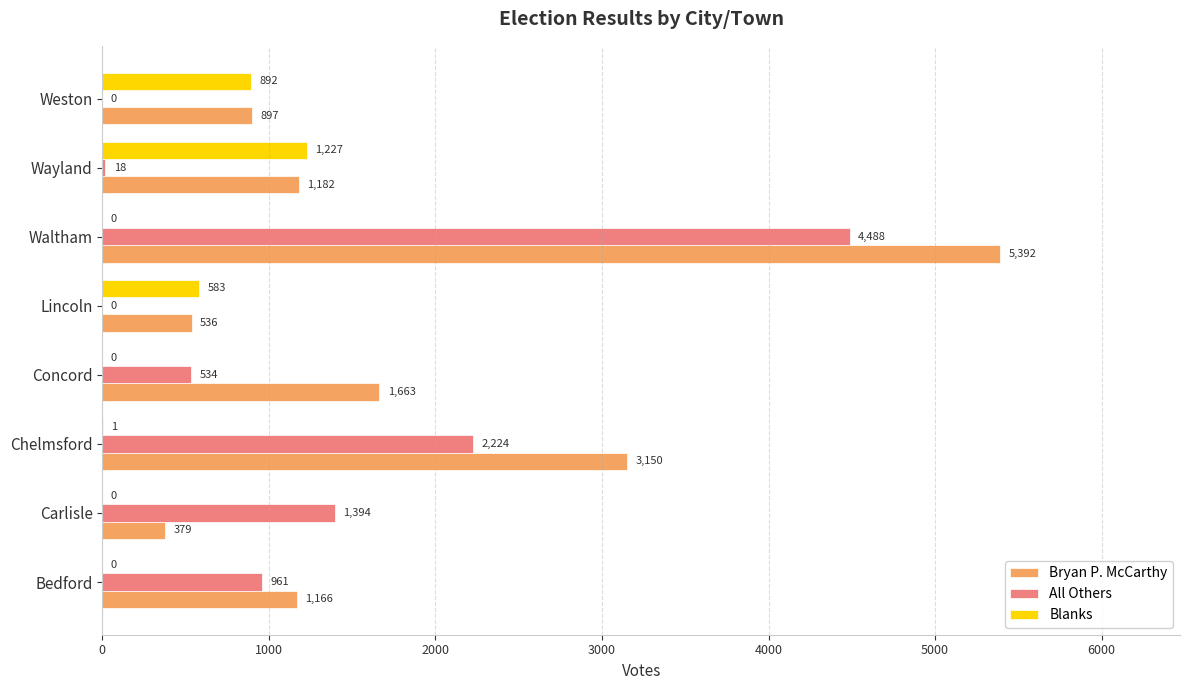

Between Concord and Weston, which series saw the biggest shift?

Blanks